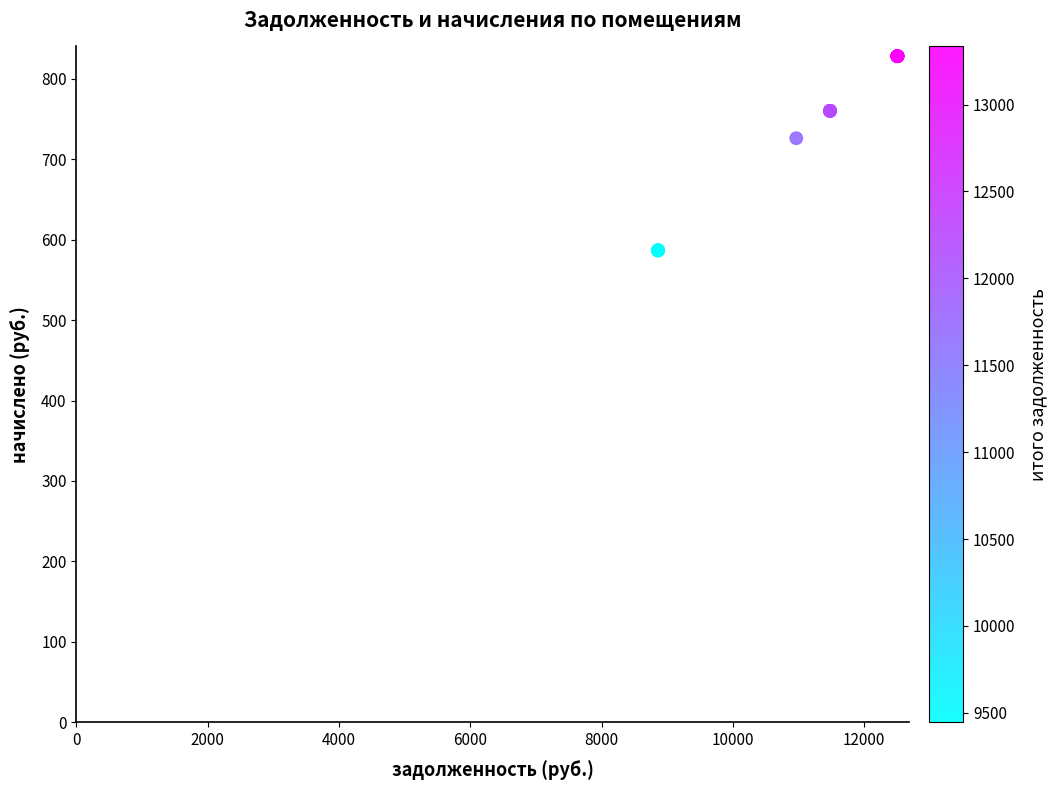

What Y value in the scatter plot is closest to 707?

726.3